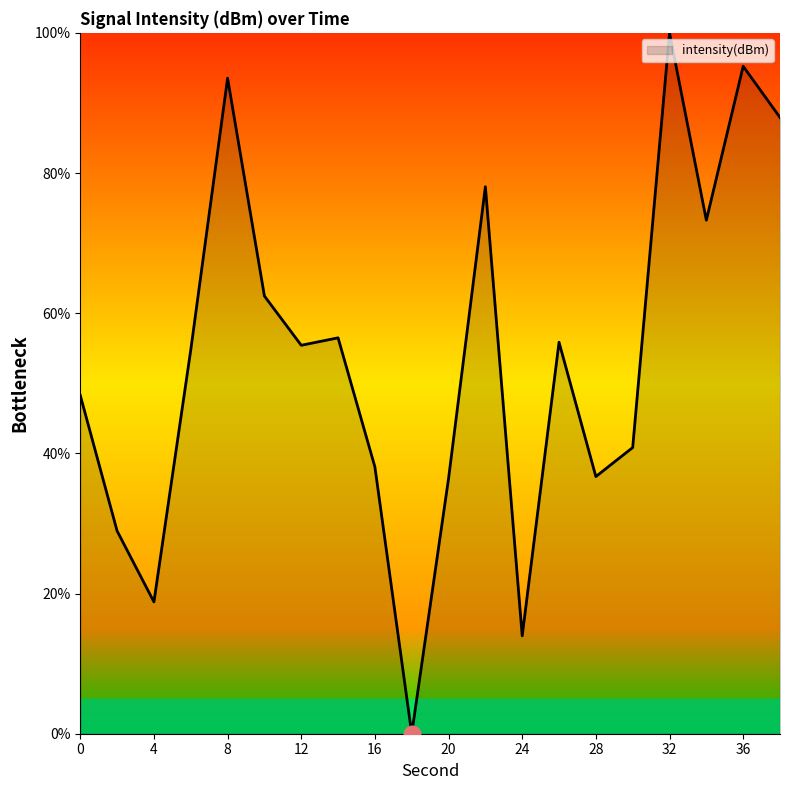

How many lines are shown in the chart?

1